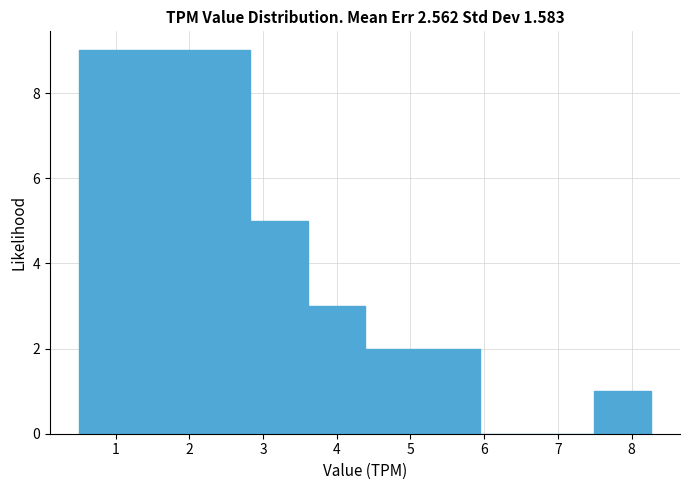

What is the height of the bar covering 4.4 to 5.2 on the x-axis? Neither the bar edges nor the heights are printed on the chart, so give them approximately, as read against the axes.

2